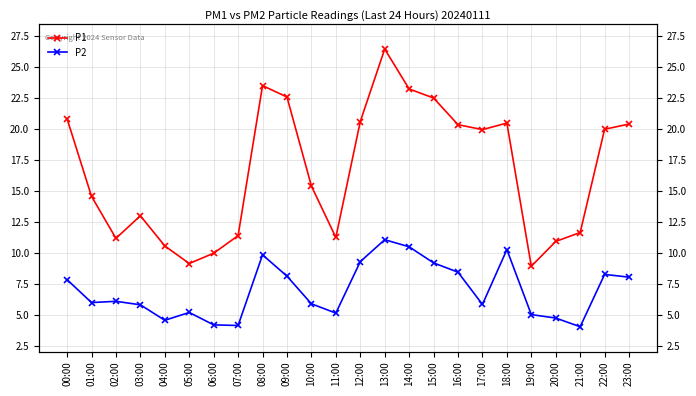

How many interior local peaks does the P2 series have?

6